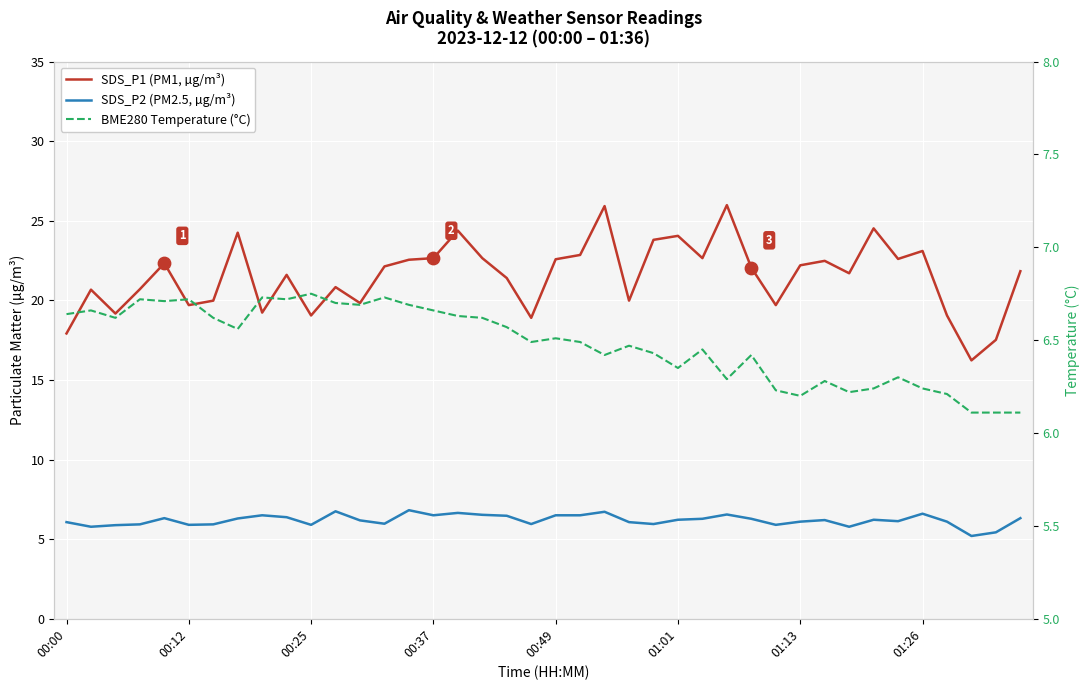

Which series has the largest Y range (max minus min)?

SDS_P1 (PM1, µg/m³)